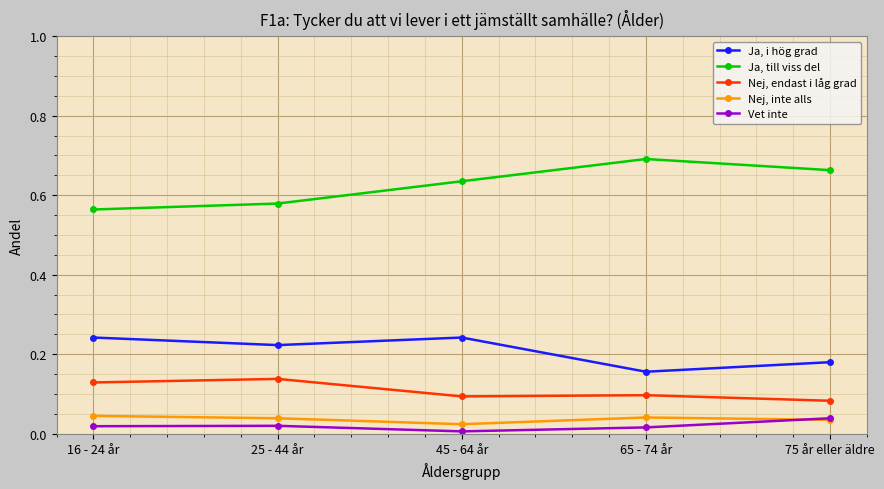

At which category does Nej, endast i låg grad reach its first local peak?

25 - 44 år